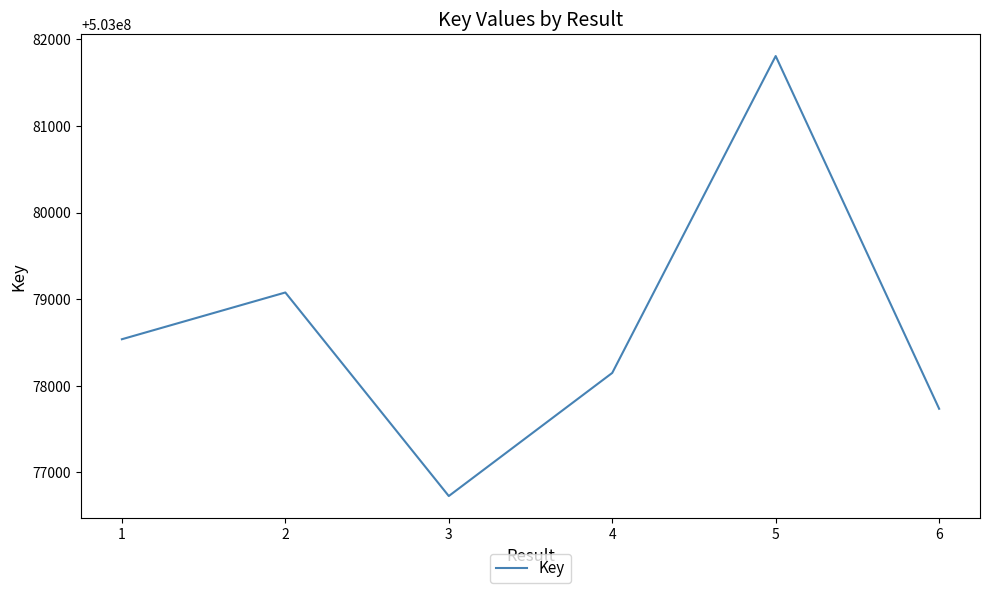

The chart shows a value of 876783226 at 6. True or false?

False